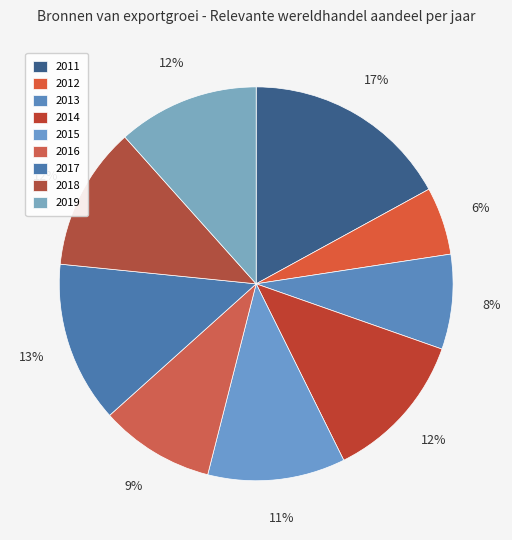

To the nearest percent, what percentage of the pie is 2019?

12%